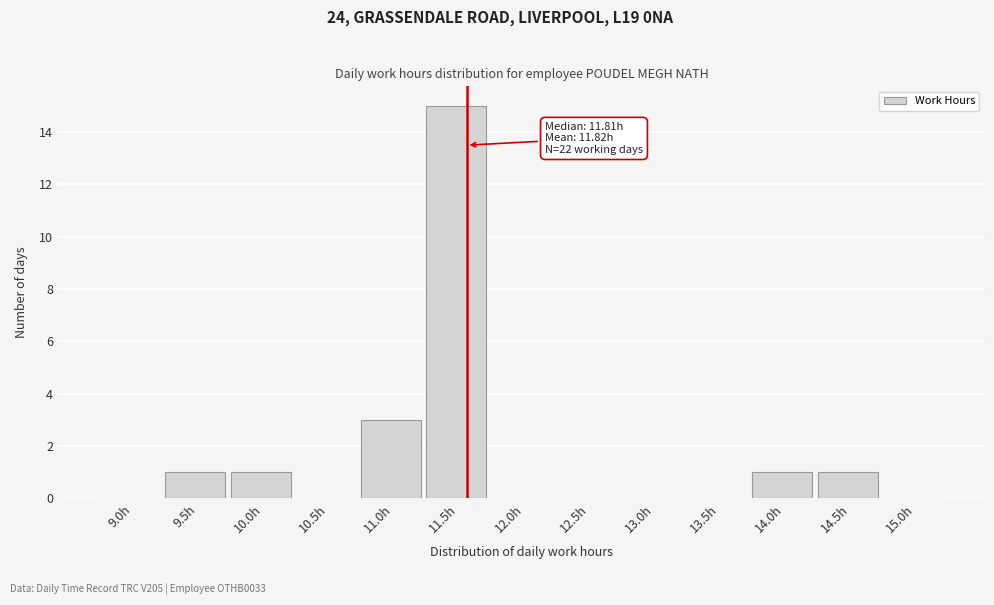

Reading left to right, extract all data points from this chart.

9.0h=0	9.5h=1	10.0h=1	10.5h=0	11.0h=3	11.5h=15	12.0h=0	12.5h=0	13.0h=0	13.5h=0	14.0h=1	14.5h=1	15.0h=0